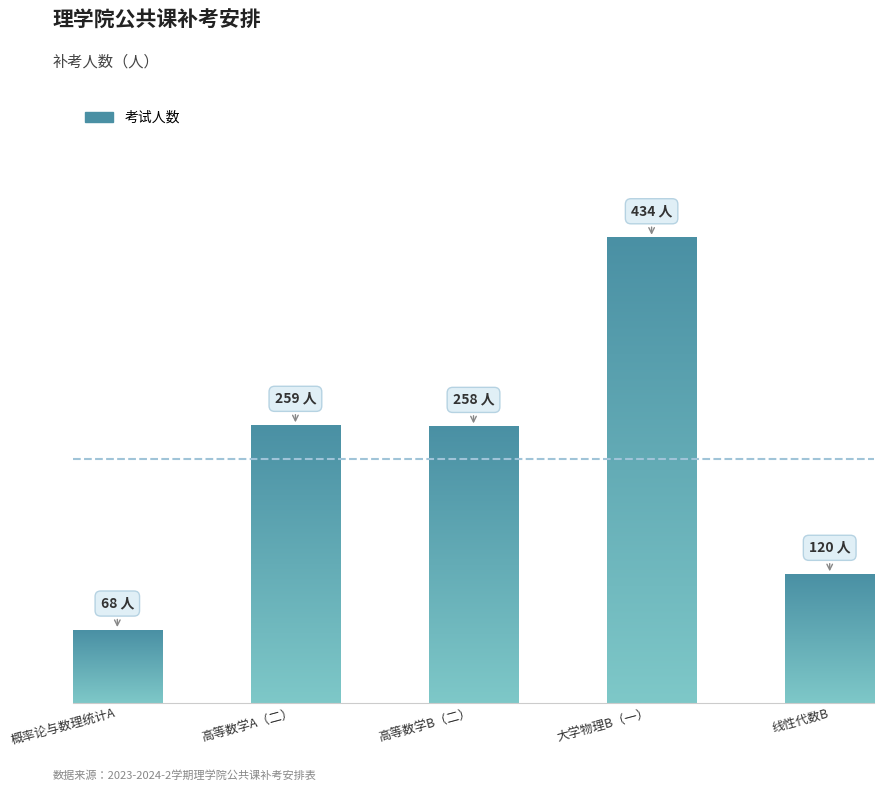

Does the chart contain any negative values?

No